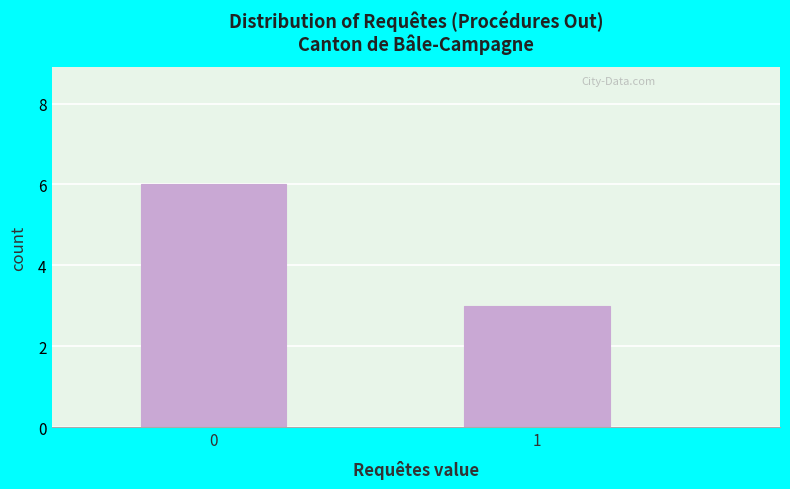

Reading left to right, extract all data points from this chart.

0=6	1=3